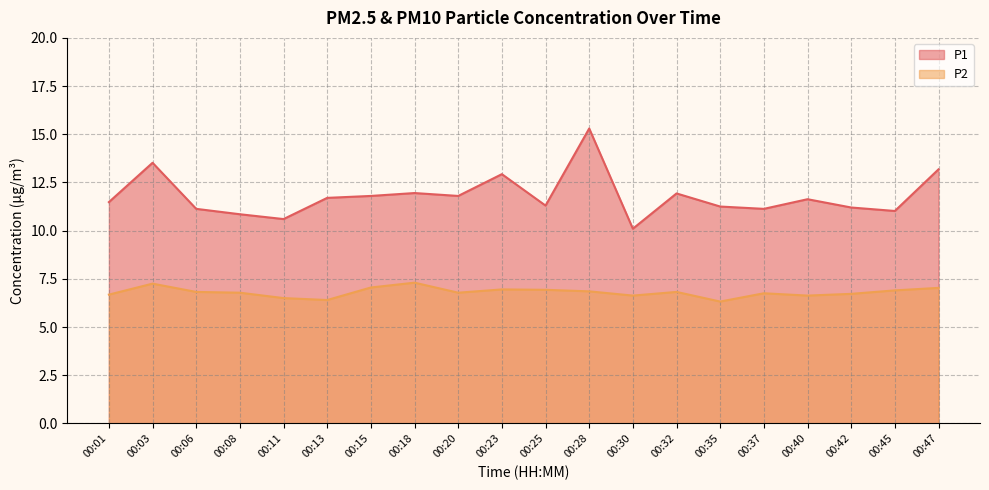

Is the value of P2 at 00:45 greater than the value of P1 at 00:35?

No